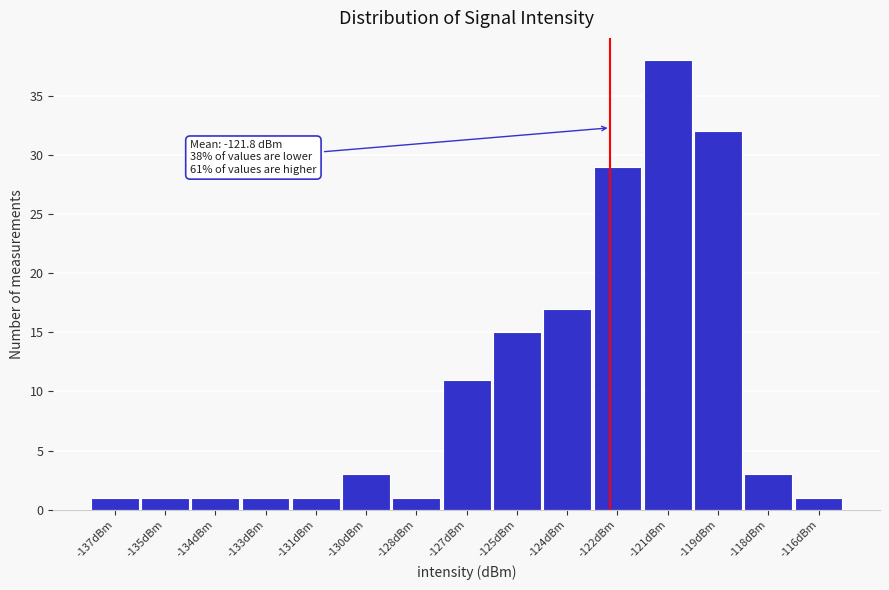

Reading left to right, what are all the values shown in this chart?

-137dBm=1	-135dBm=1	-134dBm=1	-133dBm=1	-131dBm=1	-130dBm=3	-128dBm=1	-127dBm=11	-125dBm=15	-124dBm=17	-122dBm=29	-121dBm=38	-119dBm=32	-118dBm=3	-116dBm=1